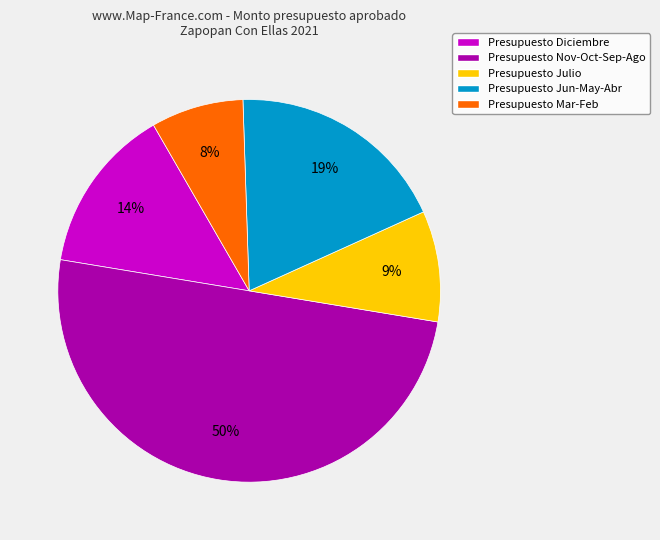

Which has a higher value, Presupuesto Nov-Oct-Sep-Ago or Presupuesto Diciembre?

Presupuesto Nov-Oct-Sep-Ago